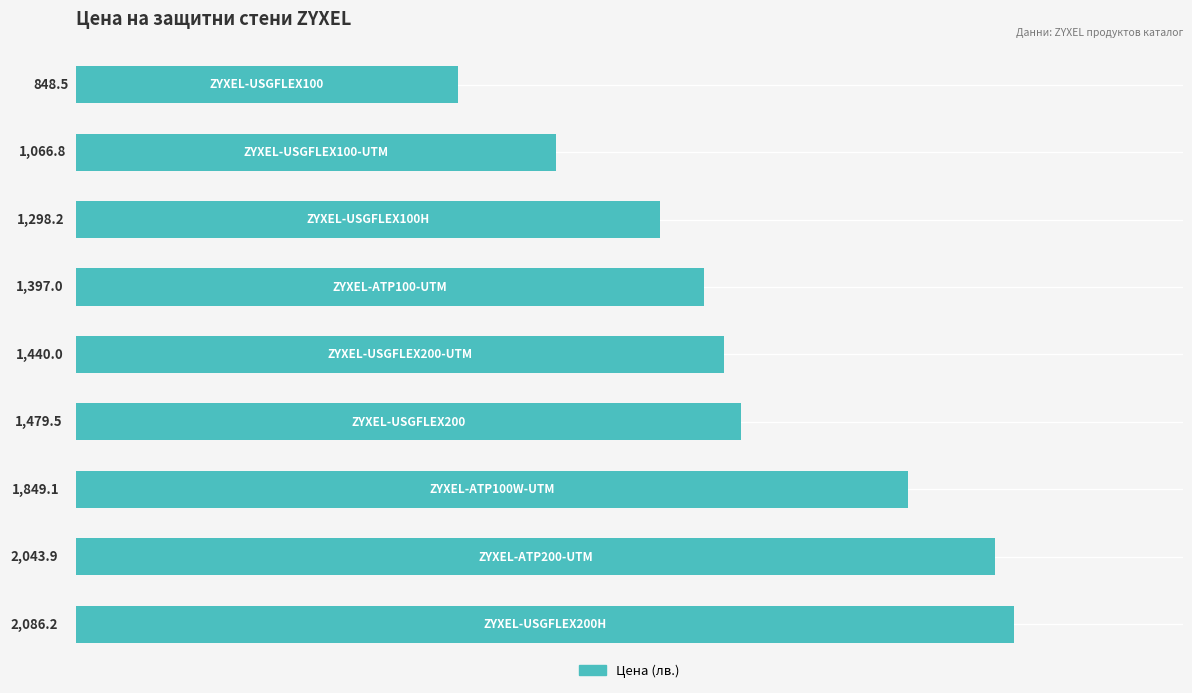

What is the value of the 6th bar from the top?

1479.5